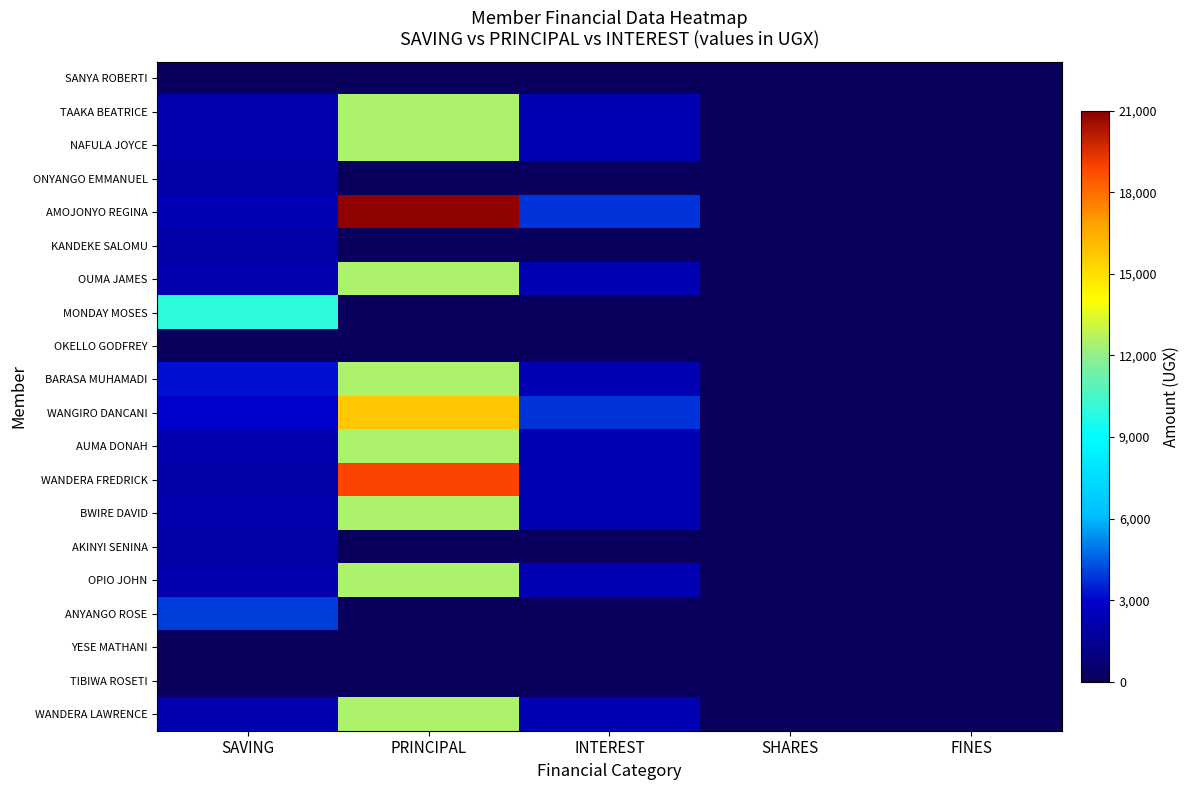

Rank the series at PRINCIPAL from highest to lowest value.

AMOJONYO REGINA, WANDERA FREDRICK, WANGIRO DANCANI, TAAKA BEATRICE, NAFULA JOYCE, OUMA JAMES, BARASA MUHAMADI, AUMA DONAH, BWIRE DAVID, OPIO JOHN, WANDERA LAWRENCE, SANYA ROBERTI, ONYANGO EMMANUEL, KANDEKE SALOMU, MONDAY MOSES, OKELLO GODFREY, AKINYI SENINA, ANYANGO ROSE, YESE MATHANI, TIBIWA ROSETI